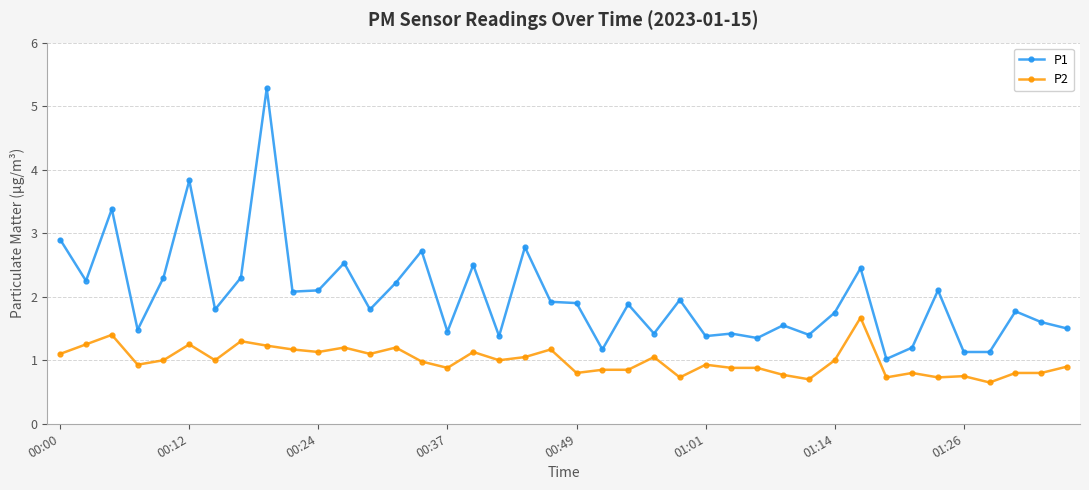

True or false: P1 has more than 2 interior local peaks.

True